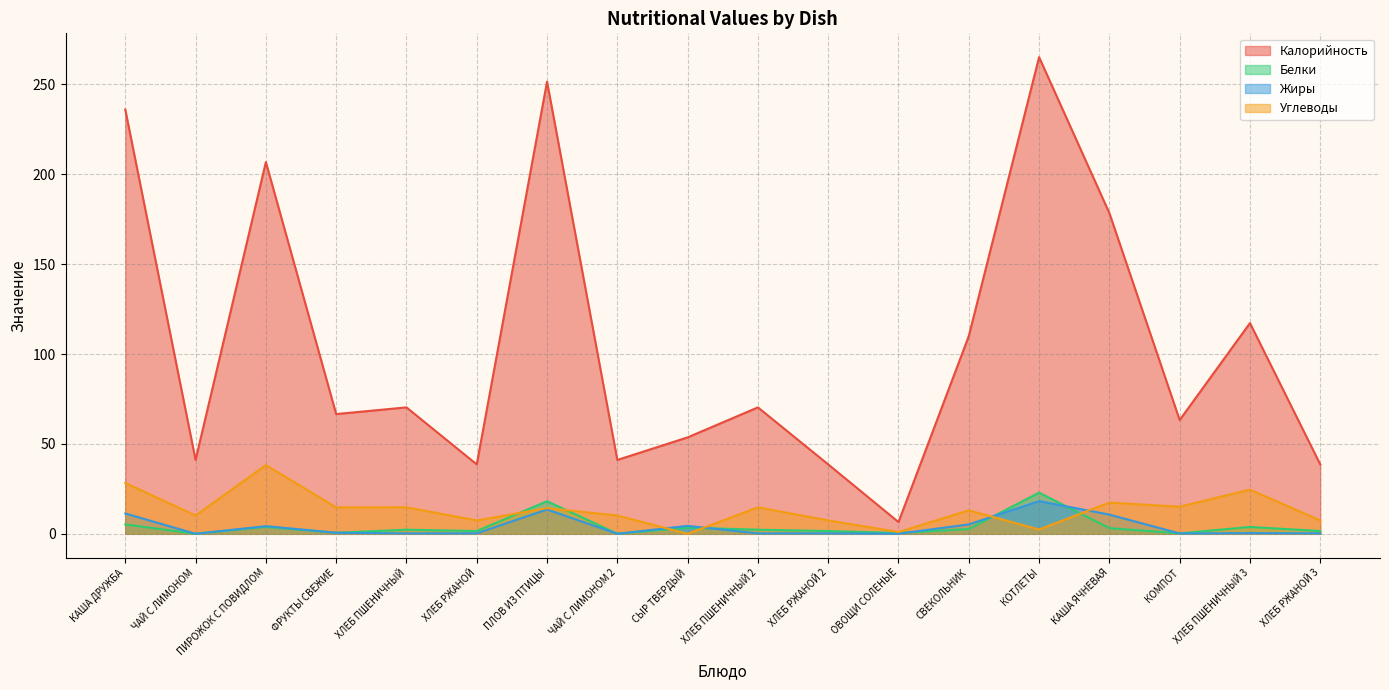

True or false: Калорийность and Жиры intersect in this chart.

False